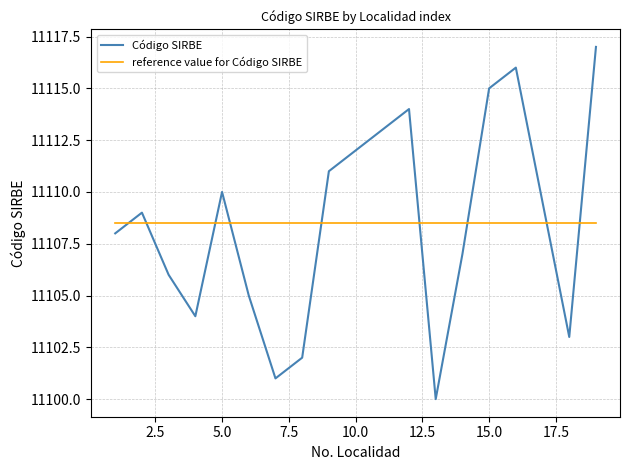

Which series ends up on top after the final intersection of Código SIRBE and reference value for Código SIRBE?

Código SIRBE